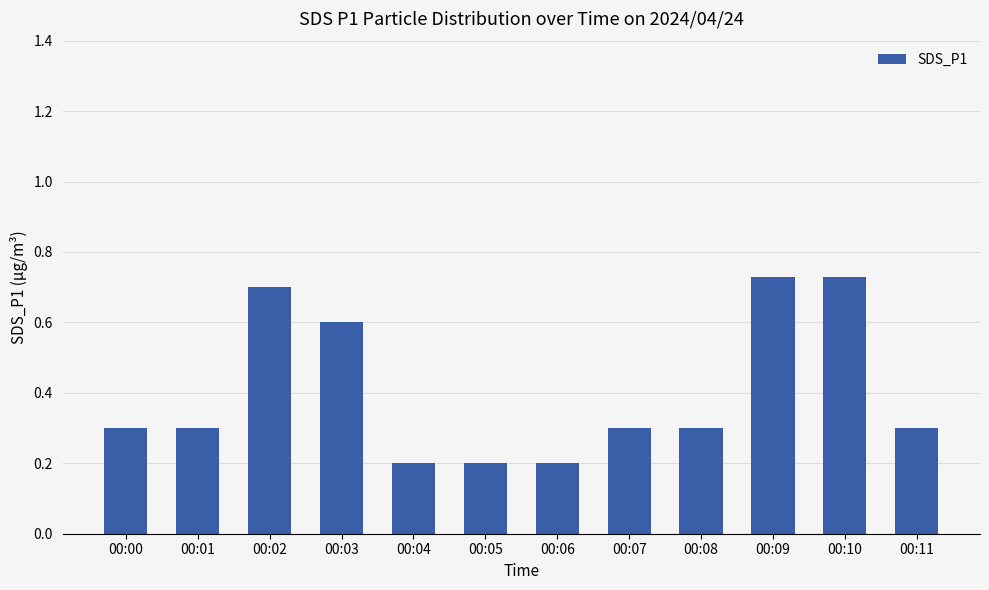

Between 00:04 and 00:02, which is larger?

00:02